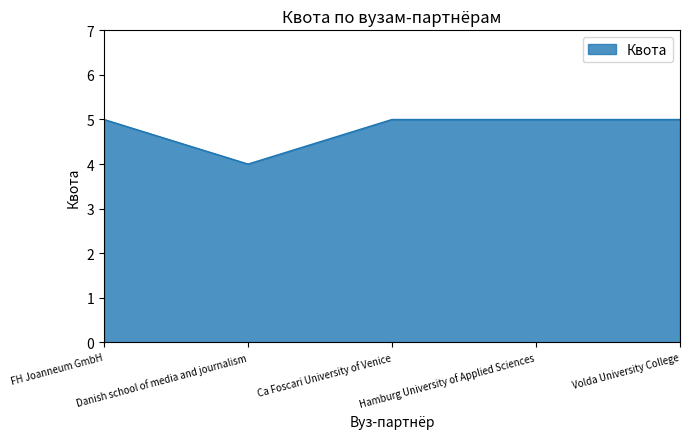

What is the greatest value displayed?

5